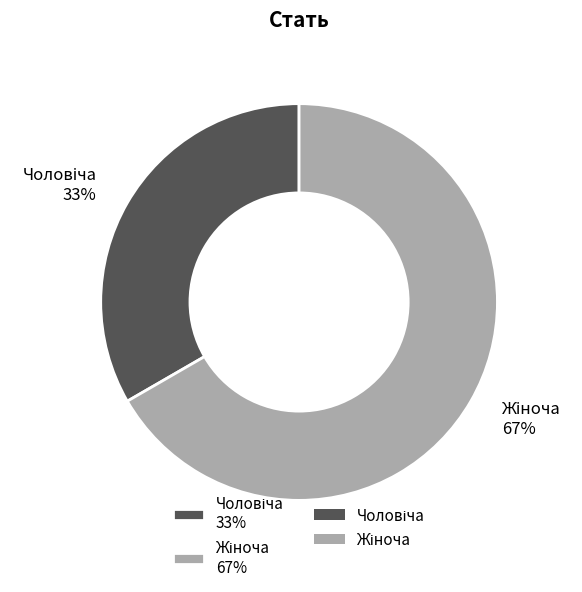

Does any single category account for the majority?

Yes